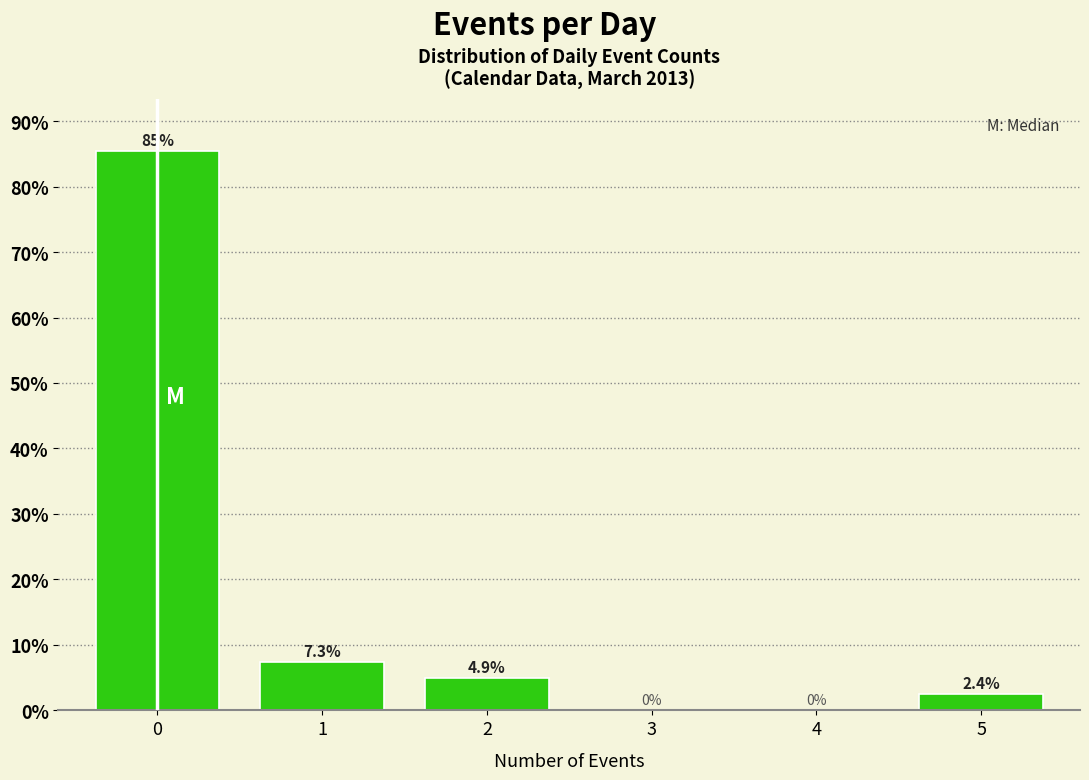

Reading left to right, transcribe all the data shown in this chart.

0=85.4	1=7.3	2=4.9	3=0.0	4=0.0	5=2.4